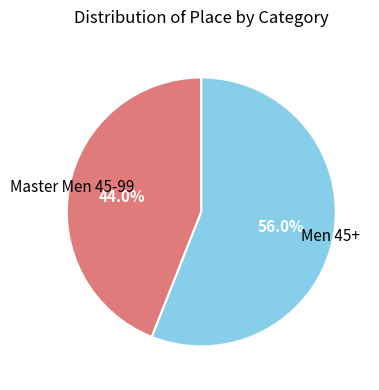

Is there a majority slice in this chart?

Yes